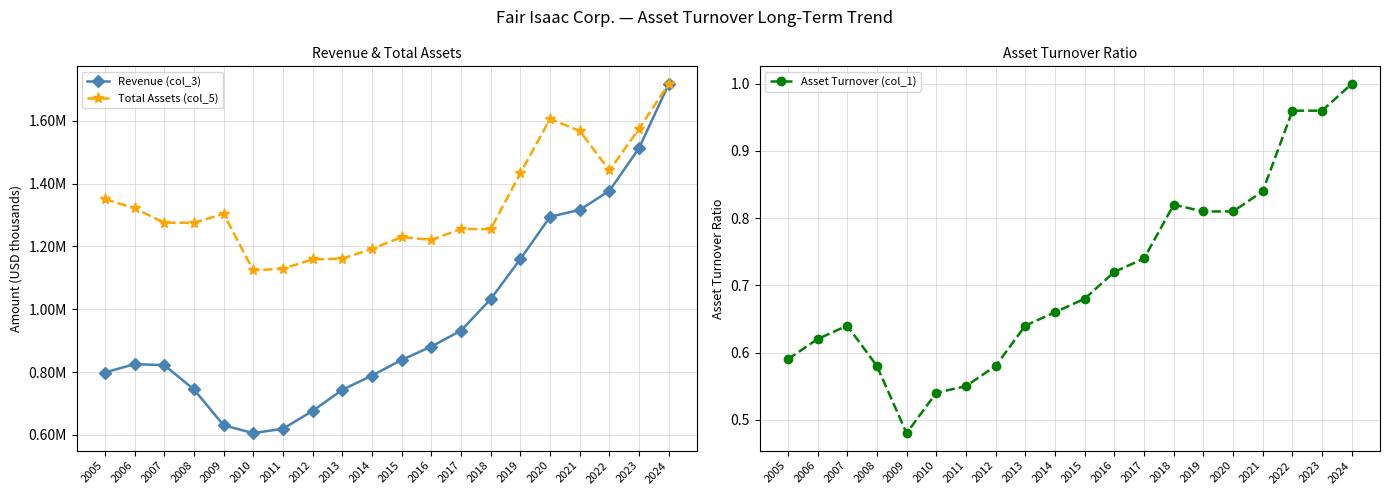

What is the average value of the Asset Turnover (col_1) series?

0.7